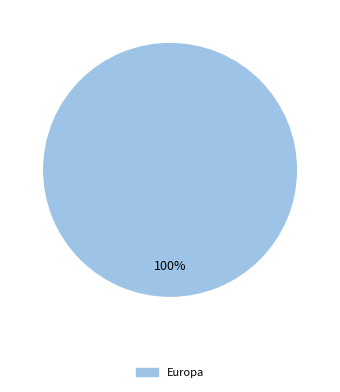

Does any single category account for the majority?

Yes